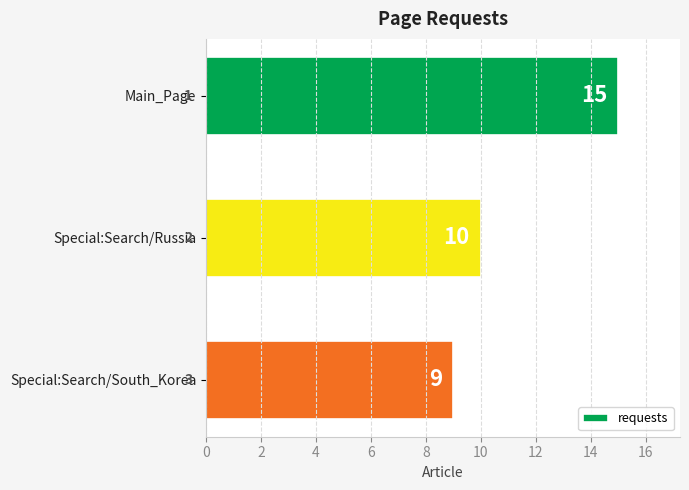

What is the change in value from Main_Page to Special:Search/Russia?

-5